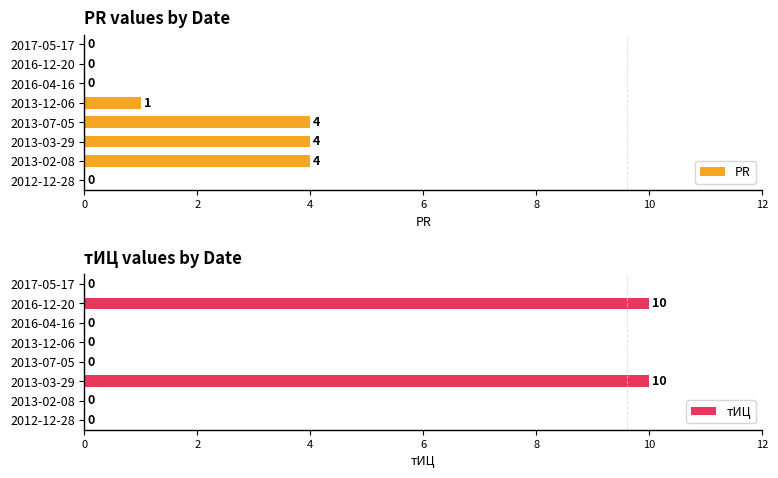

At which category is the sum across all series the highest?

10